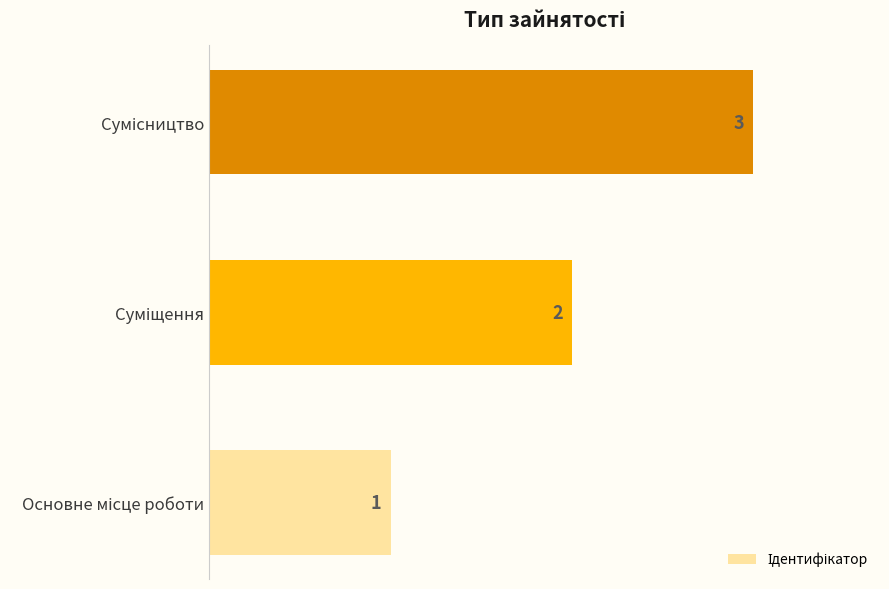

What is the smallest value displayed?

1